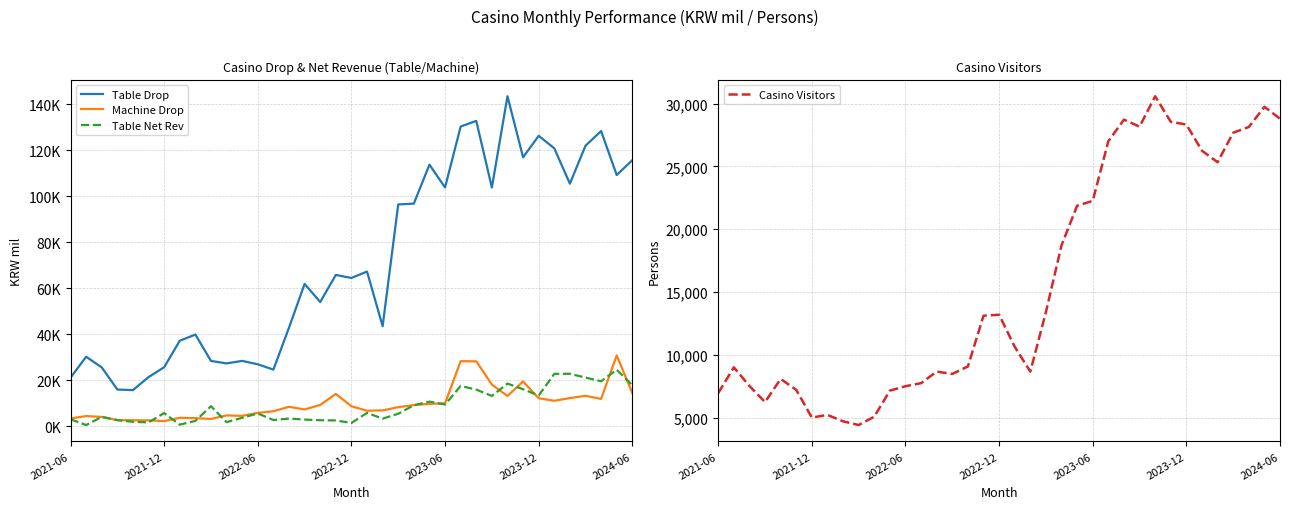

What is the highest value of the Casino Visitors series?

30582